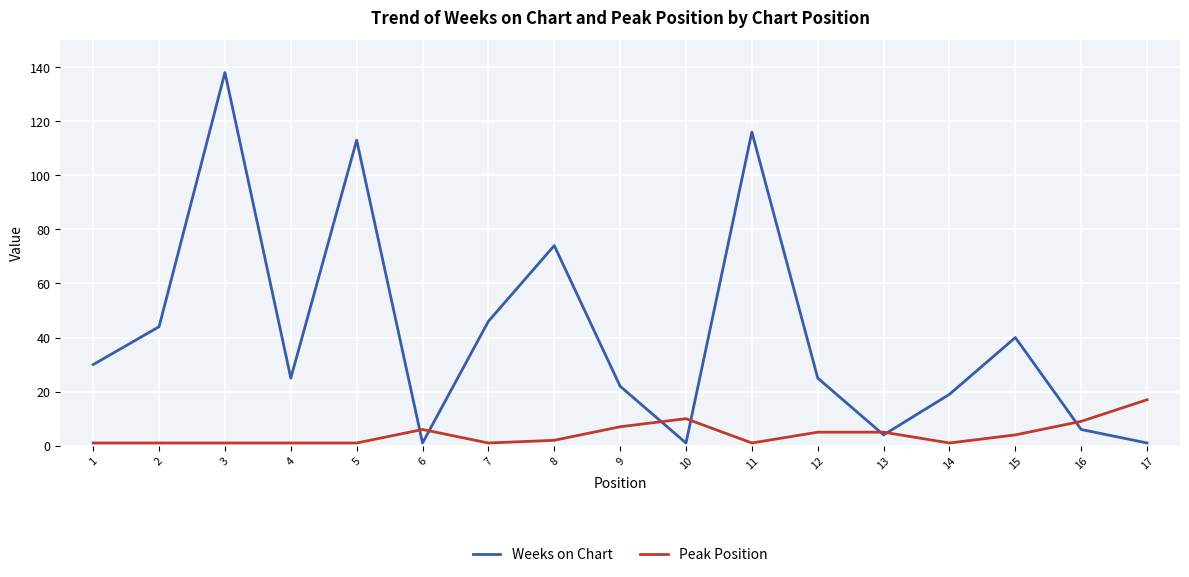

At which category is the sum across all series the highest?

3